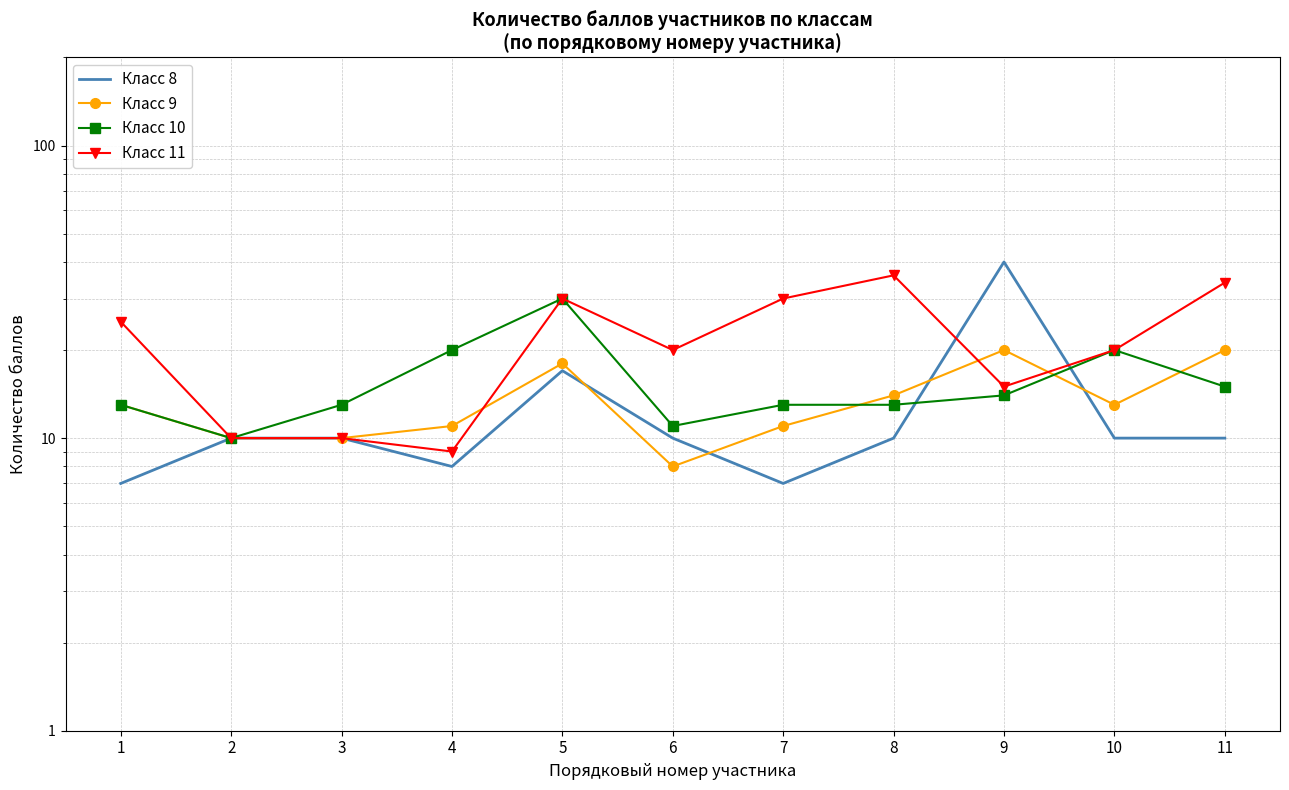

At which label is Класс 8 closest to 23?

5